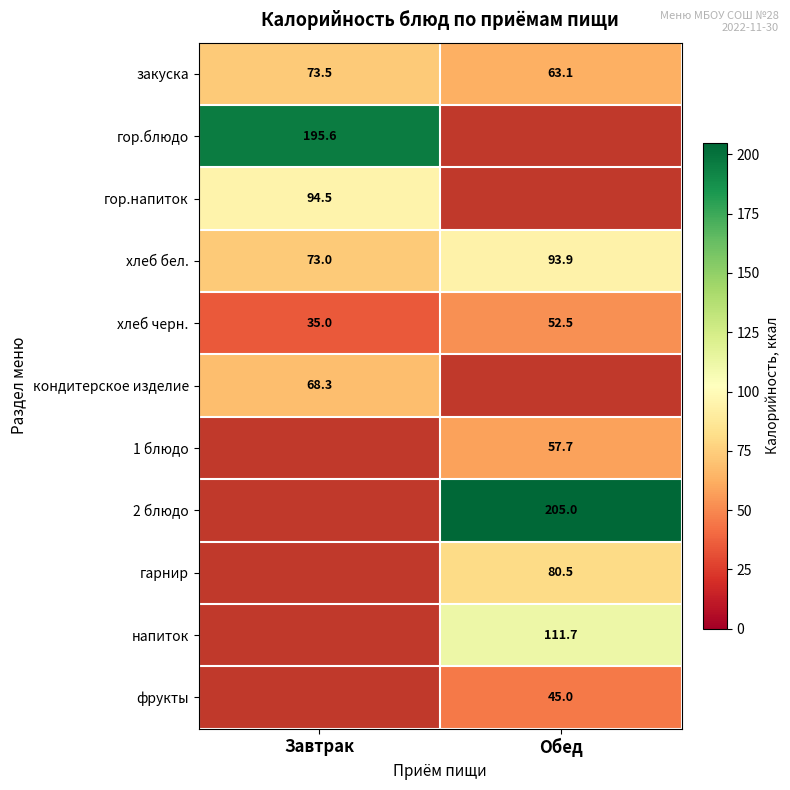

How many distinct data groups are displayed?

11